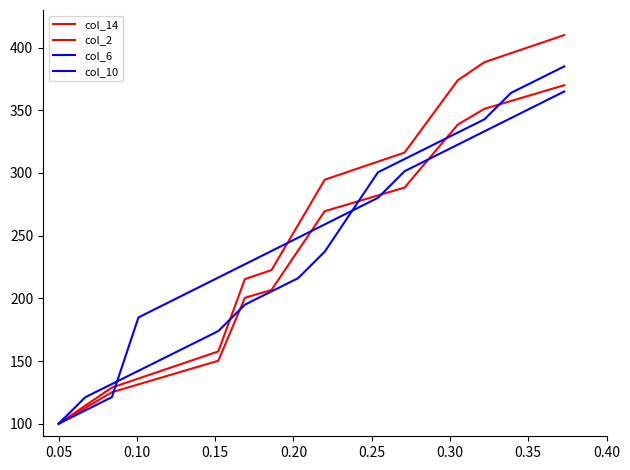

Is this an area chart (filled region under the line)?

No